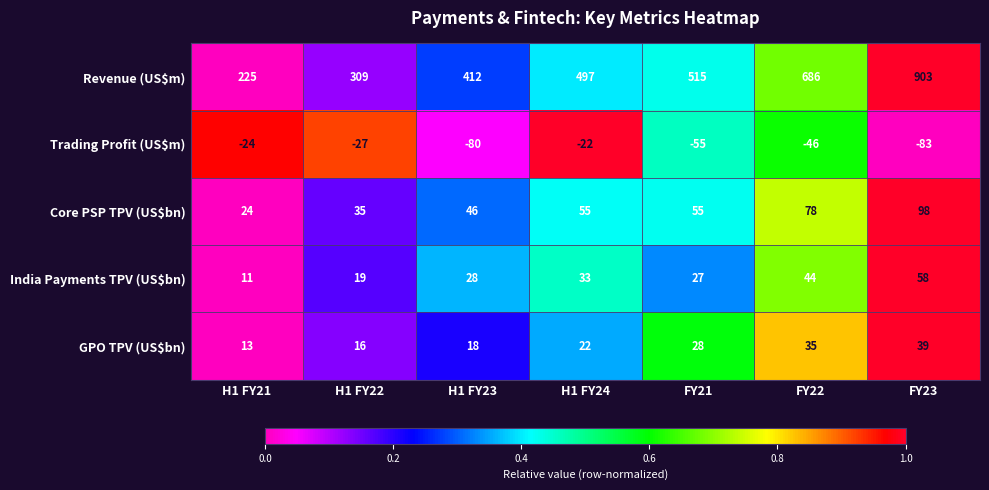

At which category is the sum across all series the highest?

FY23